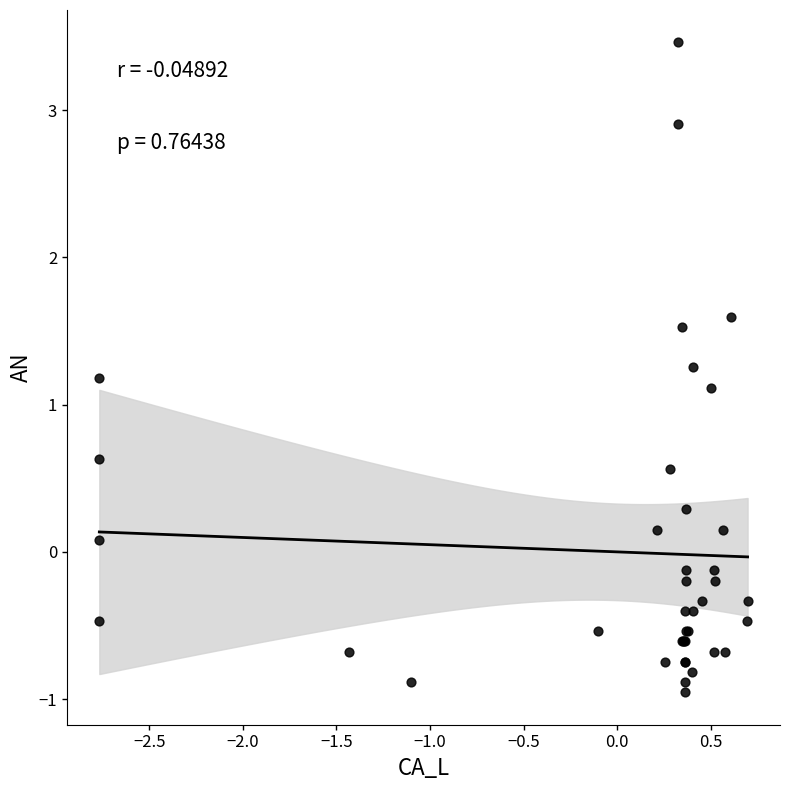

What Y value in the scatter plot is closest to 1?

1.1